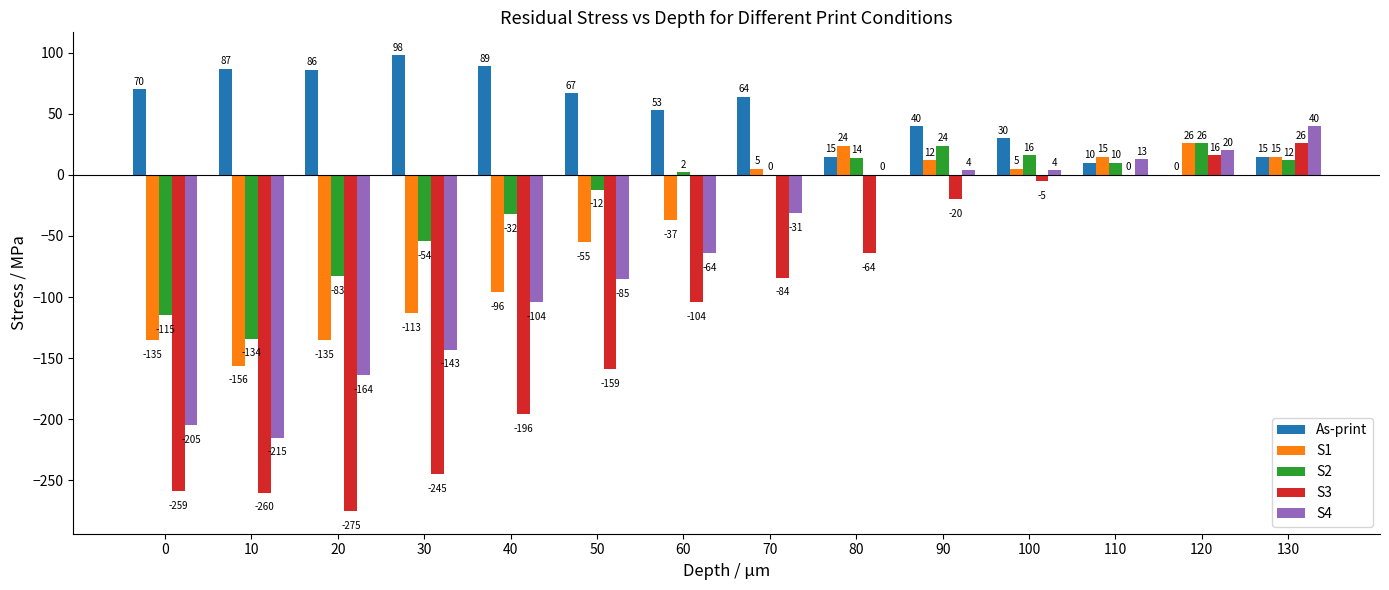

Which series has the largest total across all categories?

As-print